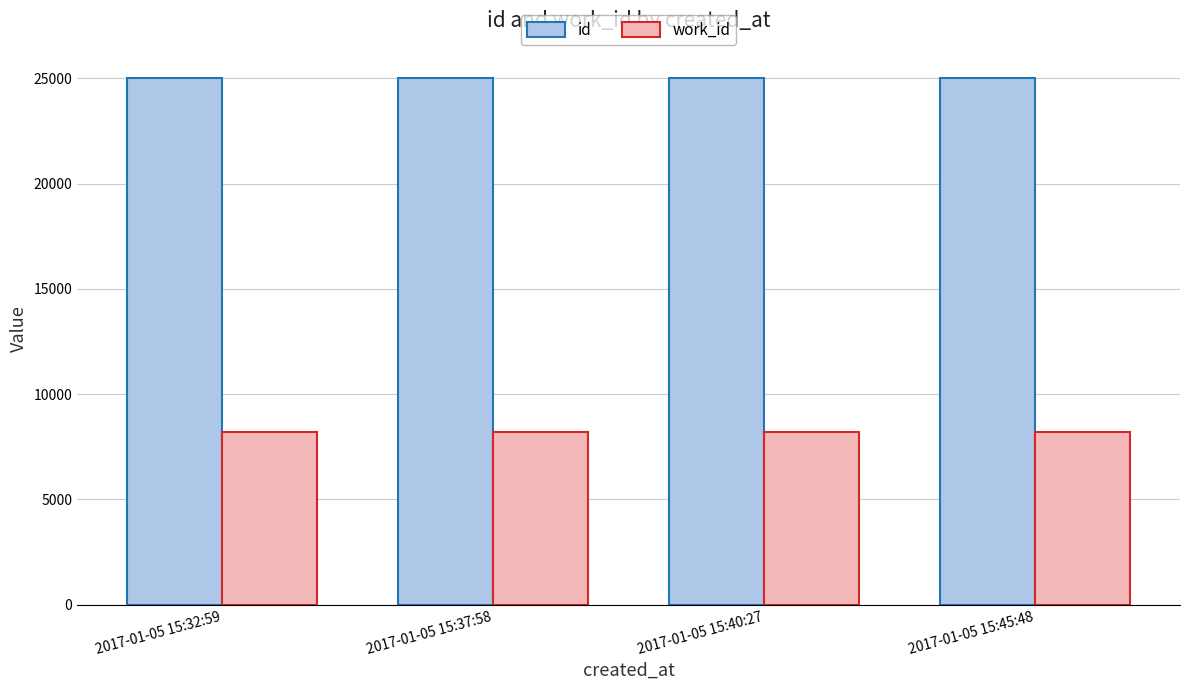

Rank the series at 2017-01-05 15:32:59 from highest to lowest value.

id, work_id